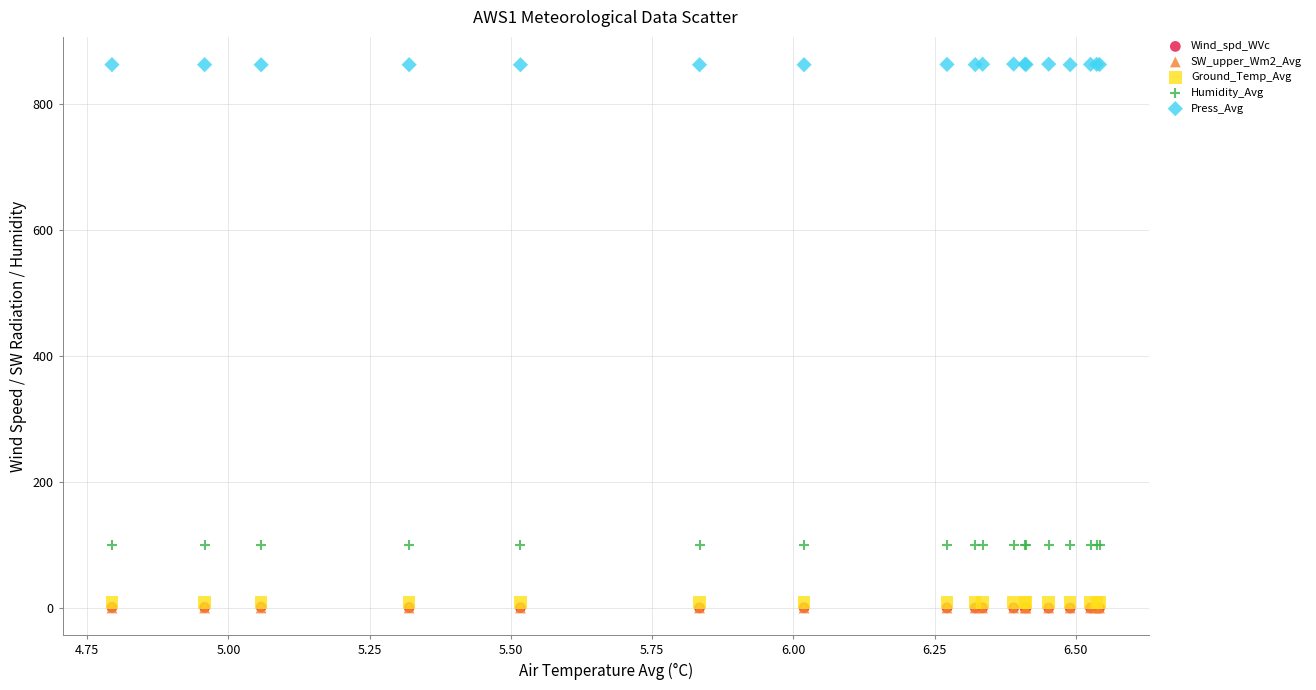

What are all the series names shown in the legend?

Wind_spd_WVc, SW_upper_Wm2_Avg, Ground_Temp_Avg, Humidity_Avg, Press_Avg